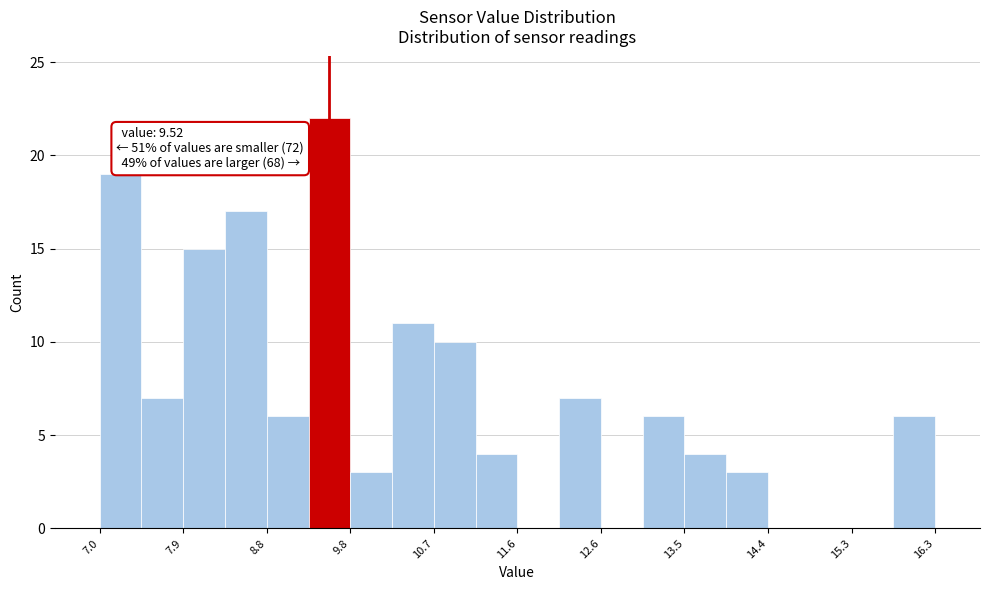

Which range on the x-axis has the tallest bar?

9.3 to 9.8